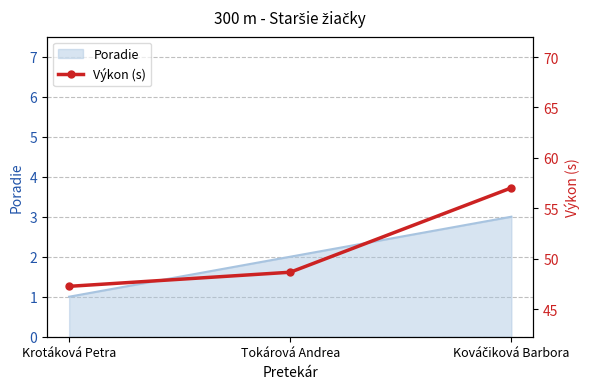

Rank the categories by value from highest to lowest.

Kováčiková Barbora, Tokárová Andrea, Krotáková Petra